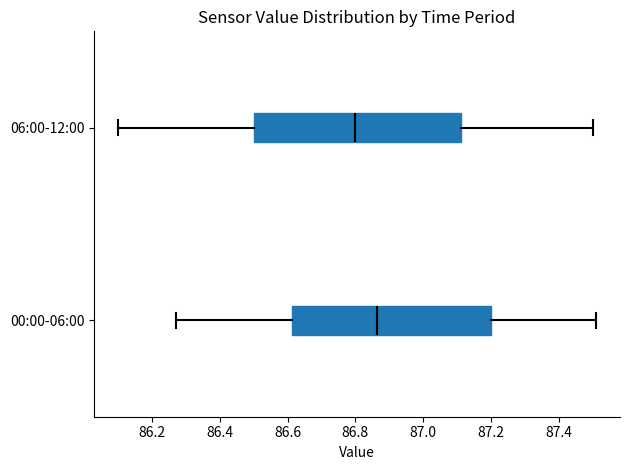

Reading bottom to top, transcribe this box plot: for each box, give where its median line is, the range the box spans, and where its two whiskers end, as read against the x-axis. The values are not printed on the chart, so give them approximately, as read against the axis.

00:00-06:00: median 86.86, box 86.62 to 87.20, whiskers 86.28 to 87.52
06:00-12:00: median 86.80, box 86.50 to 87.12, whiskers 86.10 to 87.50